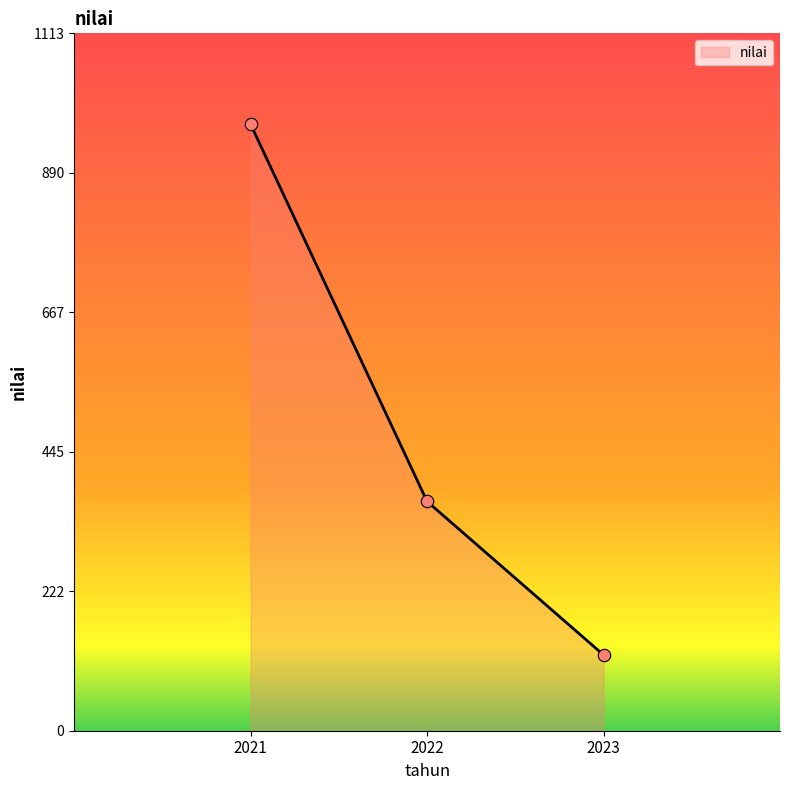

What is the change in value from 2022 to 2023?

-245